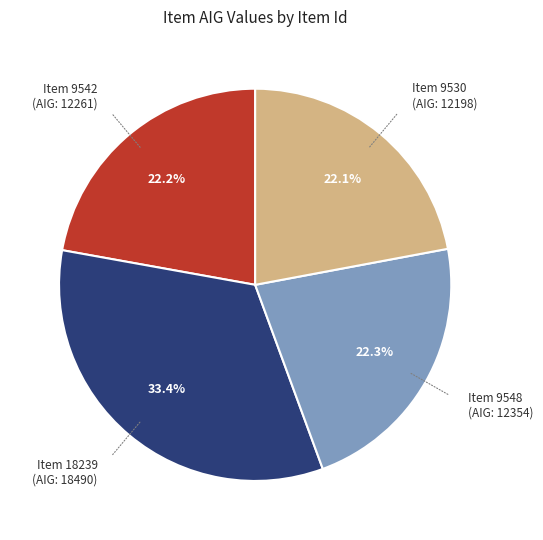

Does any single category account for the majority?

No